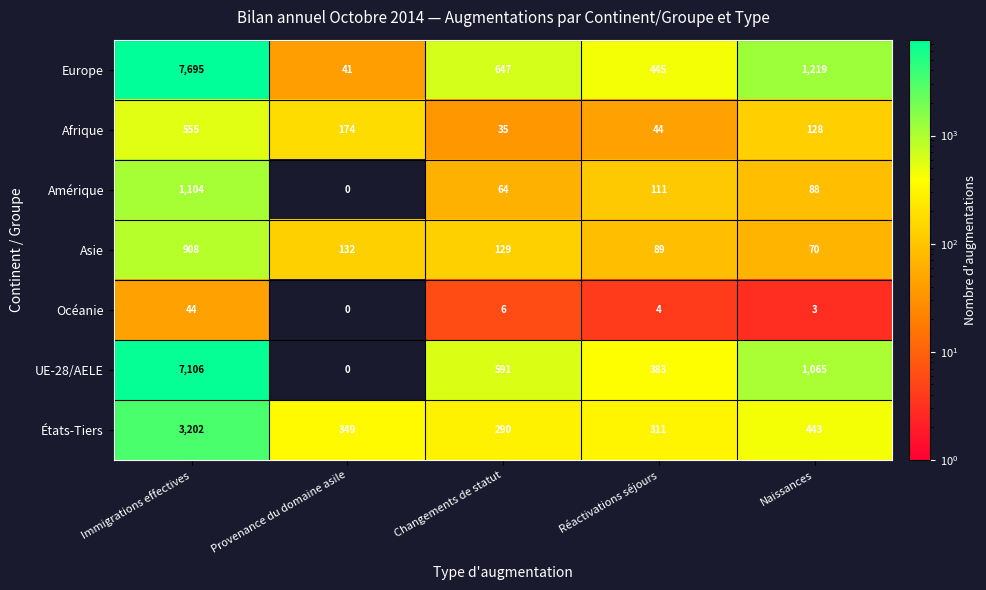

What is the sum of the Afrique values at Provenance du domaine asile and Réactivations séjours?

218